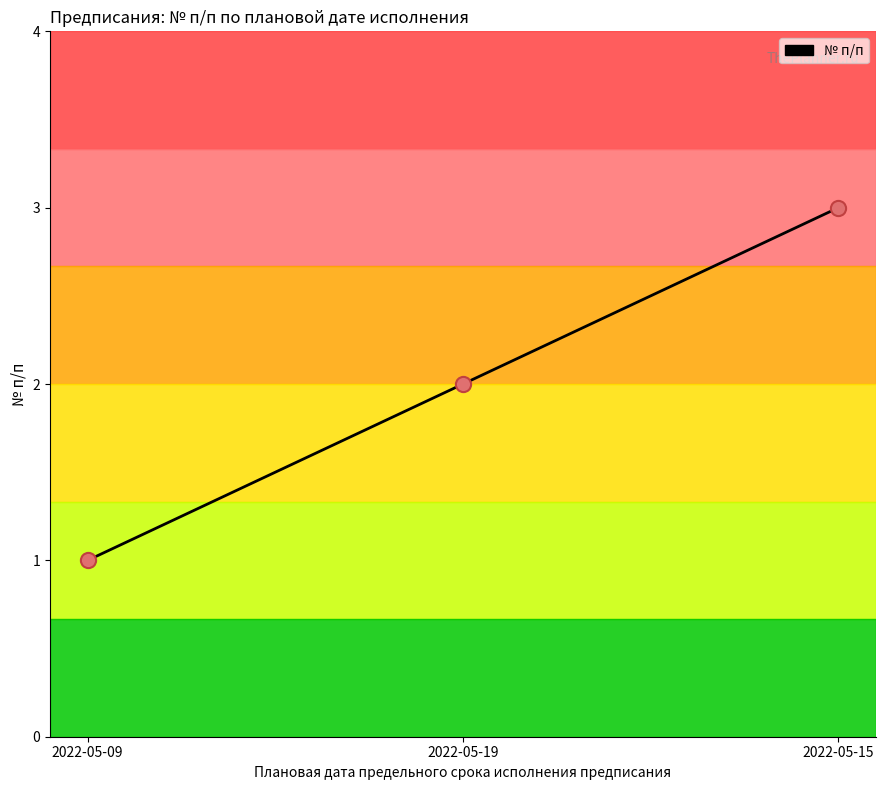

What is the ratio of the value at 2022-05-15 to the value at 2022-05-19?

1.5